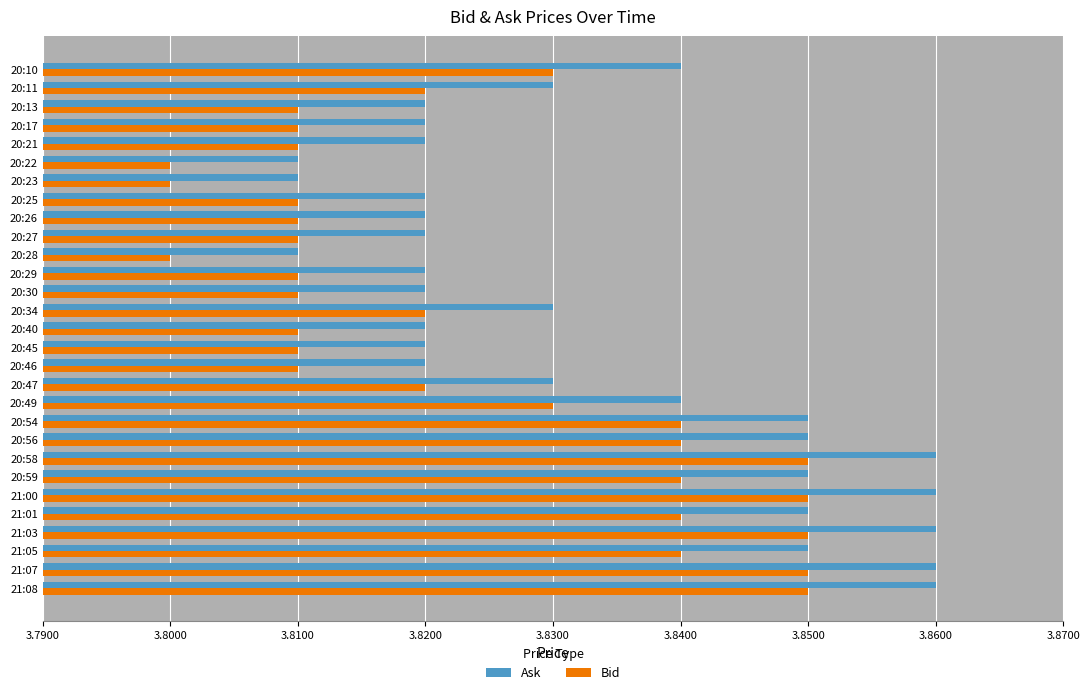

True or false: Ask has a value of 5.1 at 20:22.

False